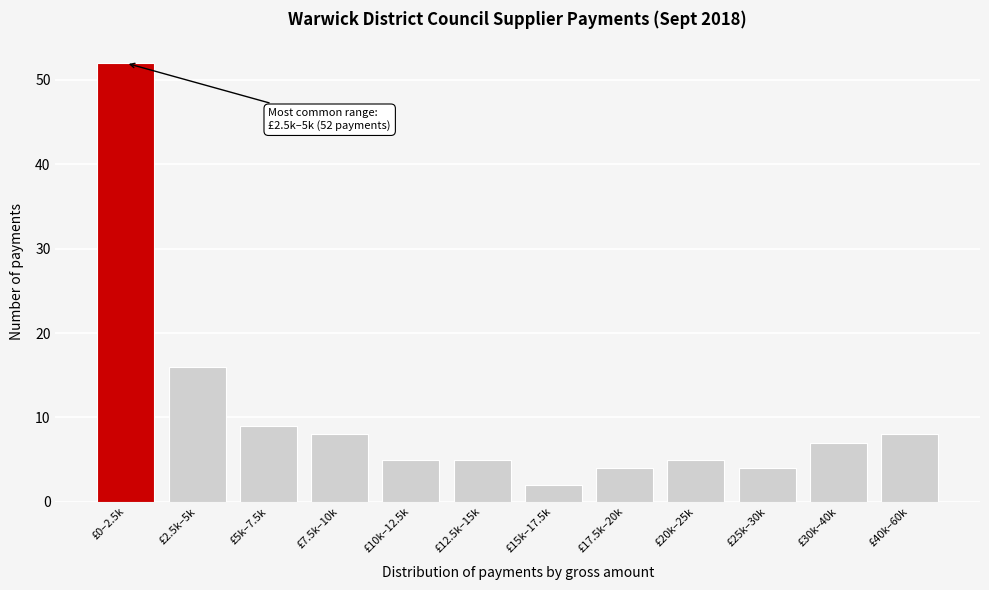

Reading right to left, transcribe all the data shown in this chart.

£40k–60k=8	£30k–40k=7	£25k–30k=4	£20k–25k=5	£17.5k–20k=4	£15k–17.5k=2	£12.5k–15k=5	£10k–12.5k=5	£7.5k–10k=8	£5k–7.5k=9	£2.5k–5k=16	£0–2.5k=52